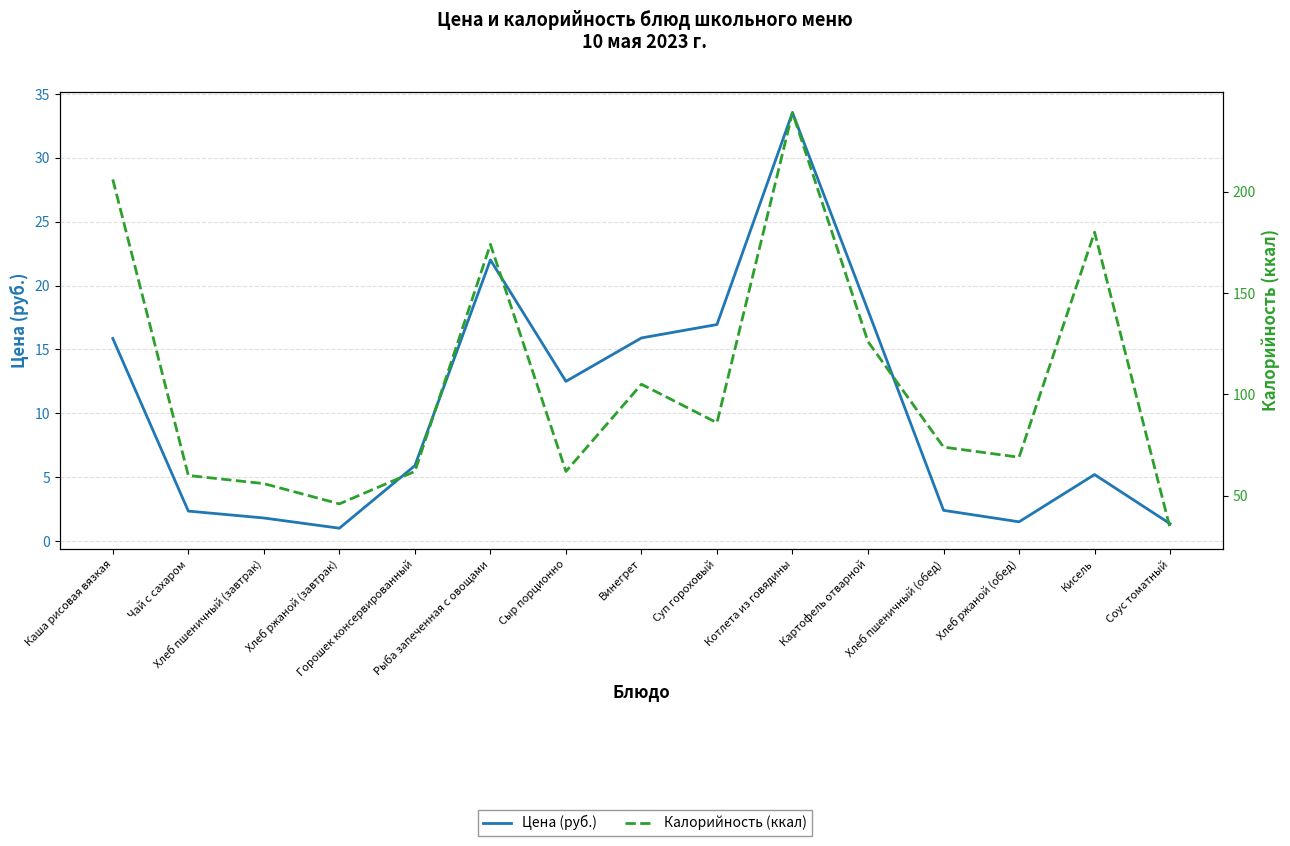

True or false: Калорийность (ккал) has more than 1 interior local peaks.

True